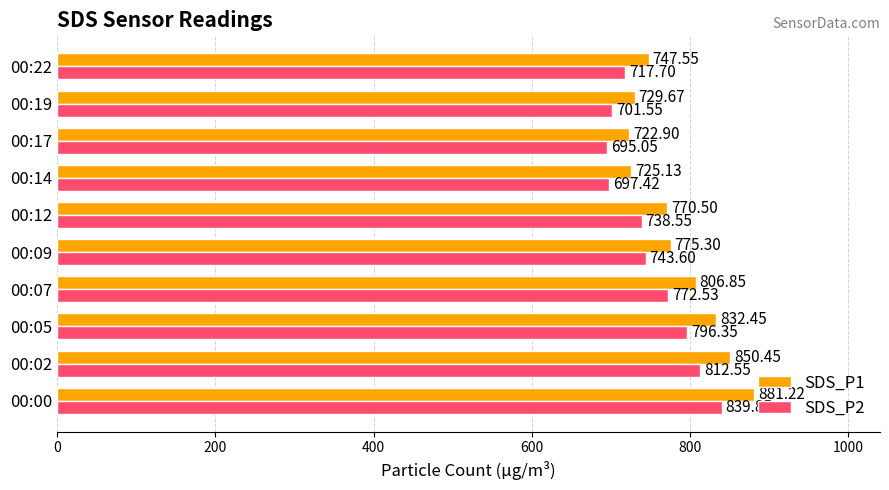

What is the difference between the SDS_P2 values at 00:19 and 00:00?

138.3